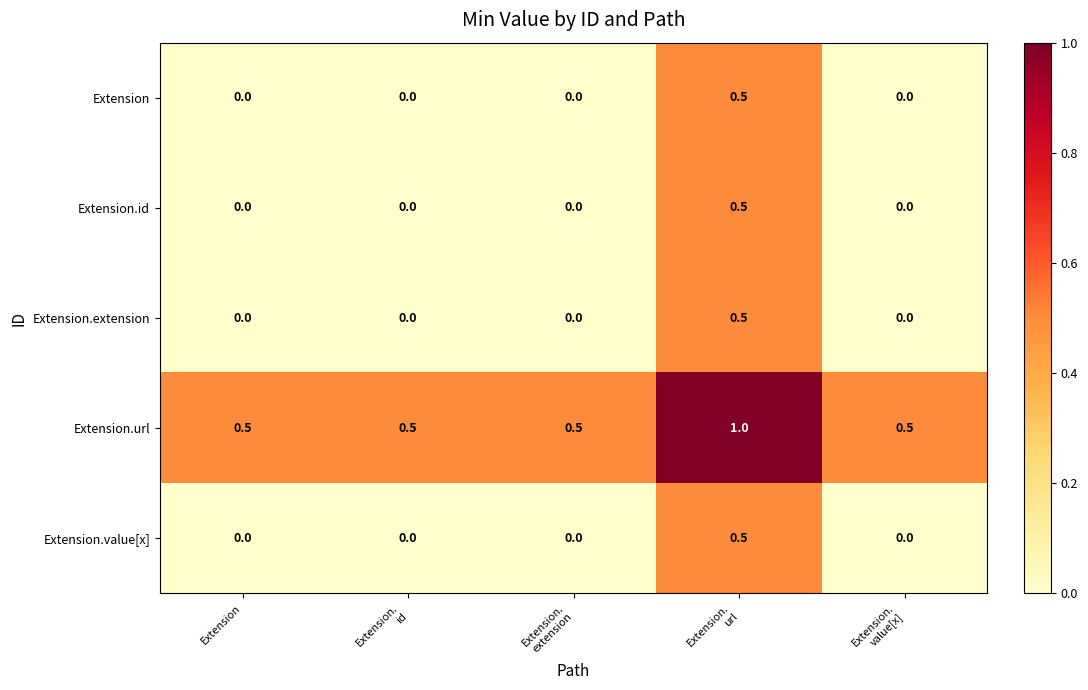

What is the maximum value for Extension.url?

1.0